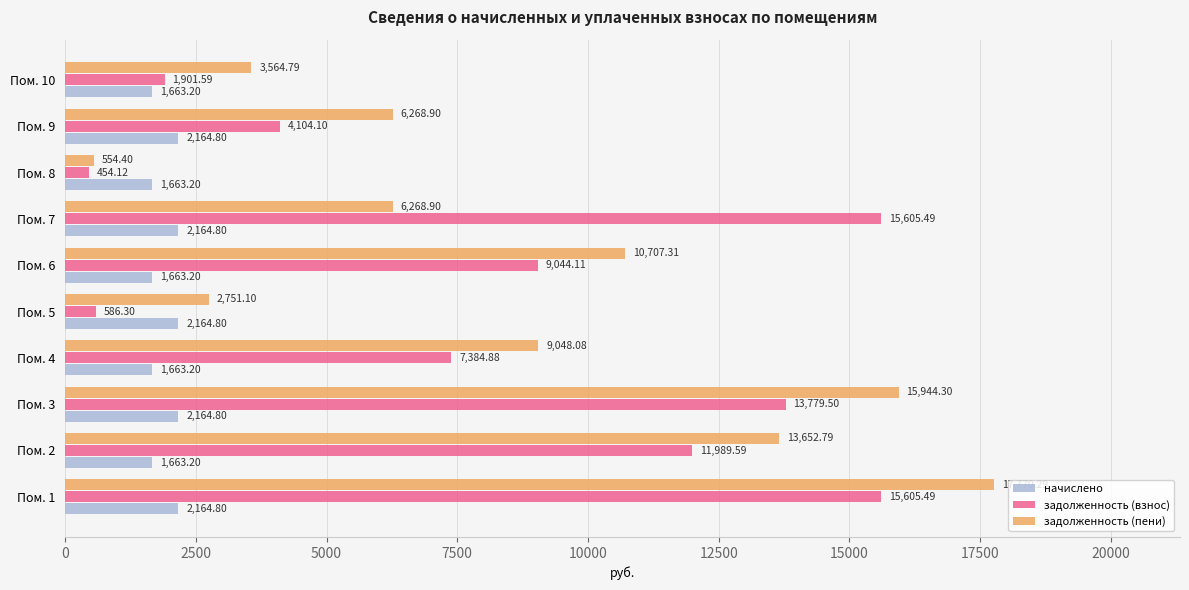

What is the sum of all задолженность (взнос) values?

80455.2